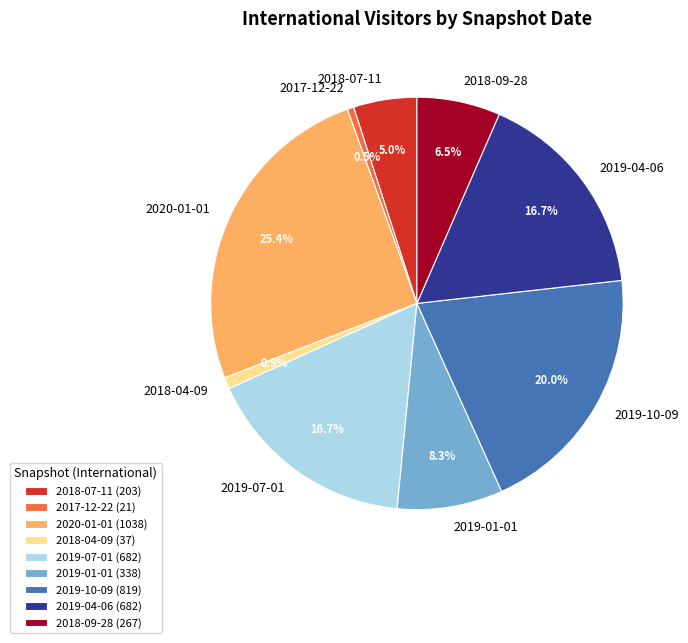

Count the number of slices in the pie.

9